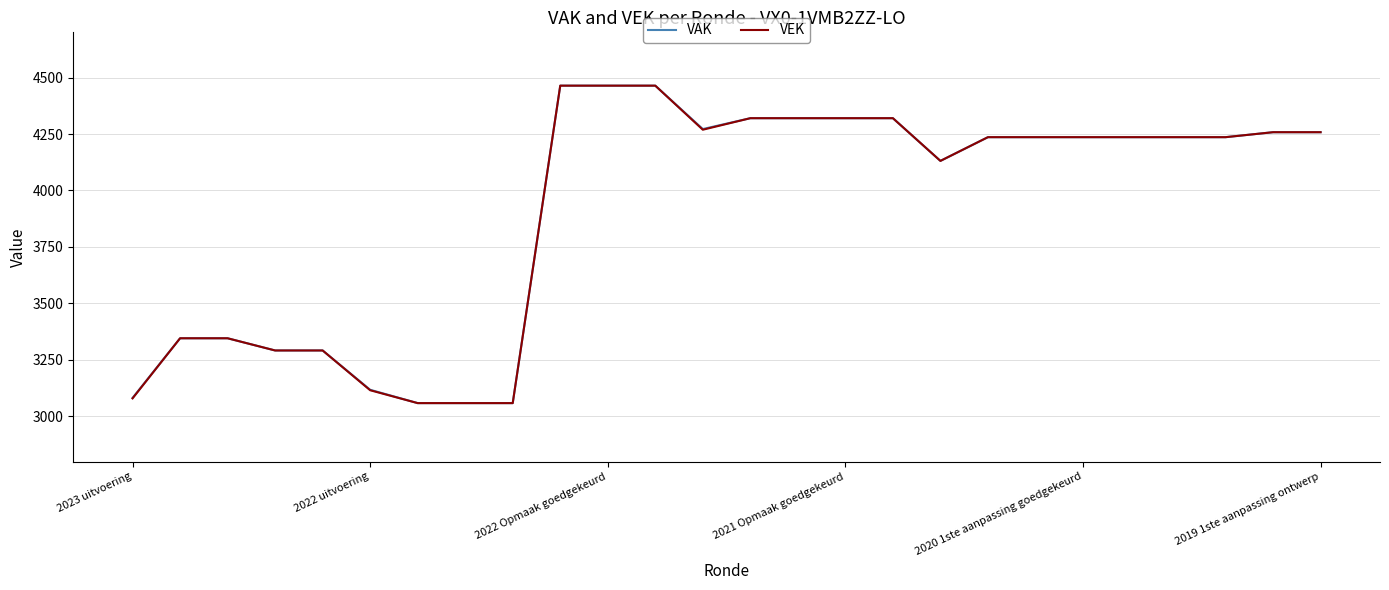

What are all the series names shown in the legend?

VAK, VEK